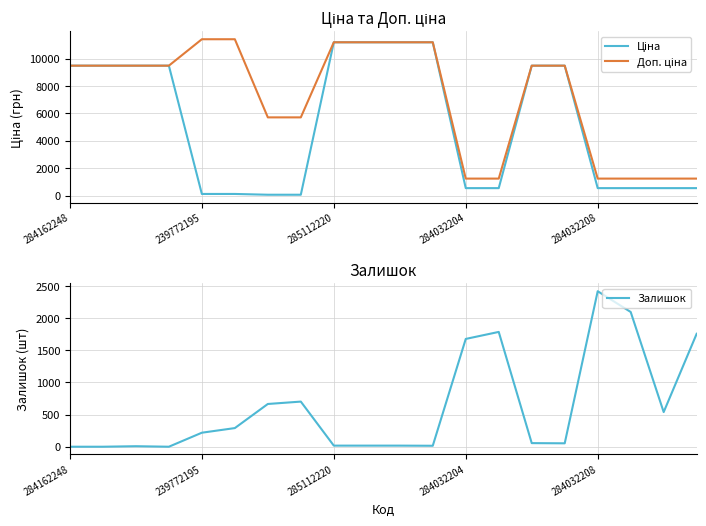

True or false: Ціна has a value of 11188.2 at 9.

True